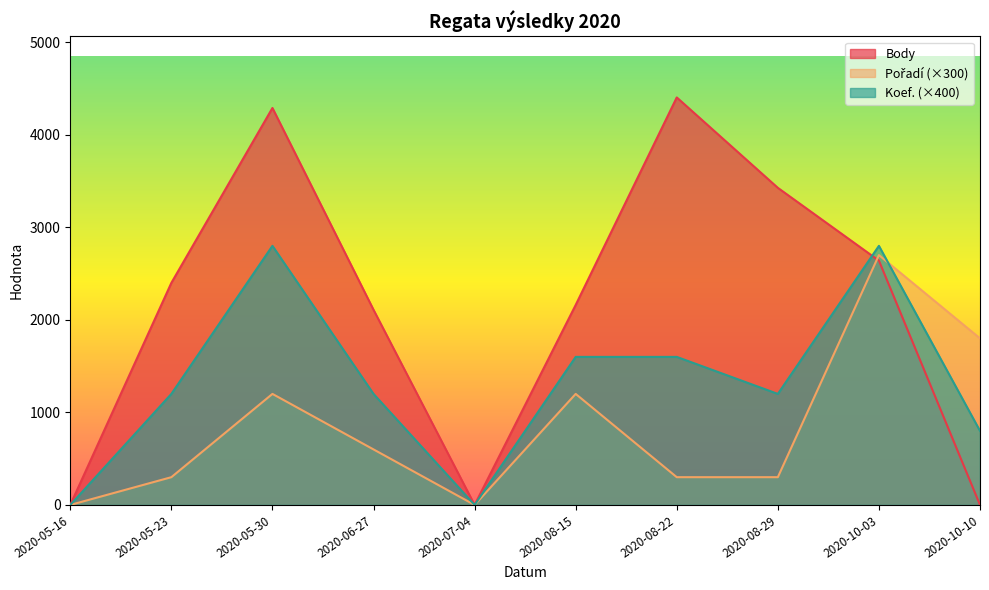

How many times do Body and Pořadí cross each other?

1